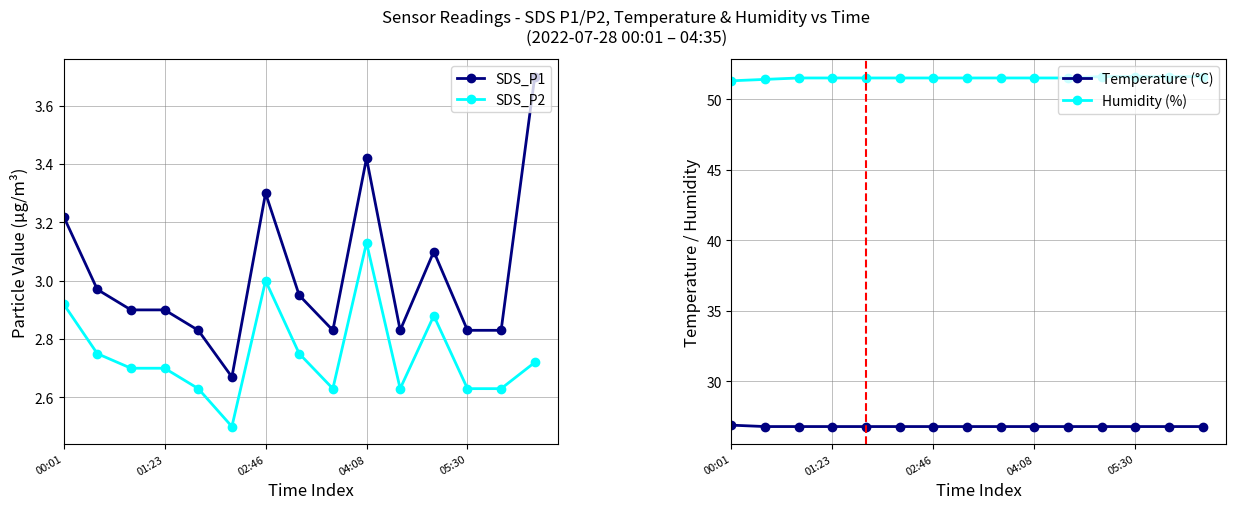

What is the value of the Temperature (°C) point at the 9th from the left?

26.8